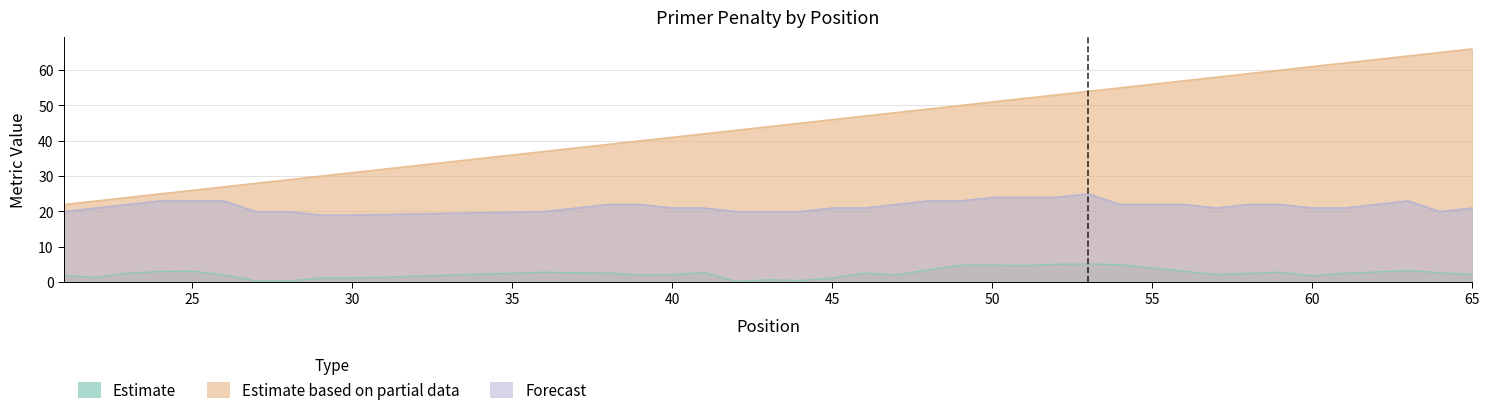

Does the chart display data point markers on the line(s)?

No